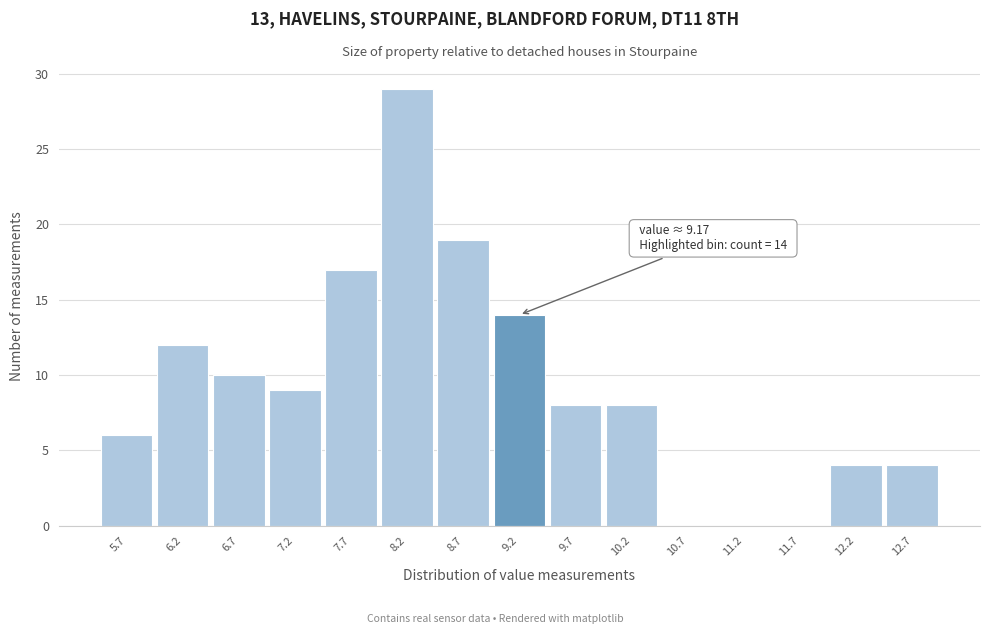

Which range on the x-axis has the tallest bar?

7.9 to 8.4